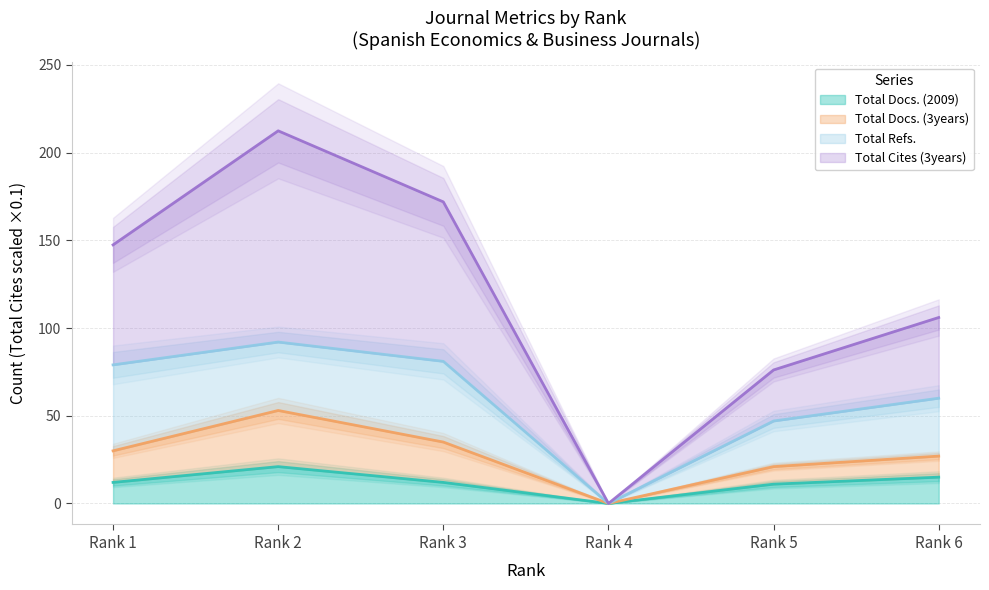

How many categories are shown in the chart?

6